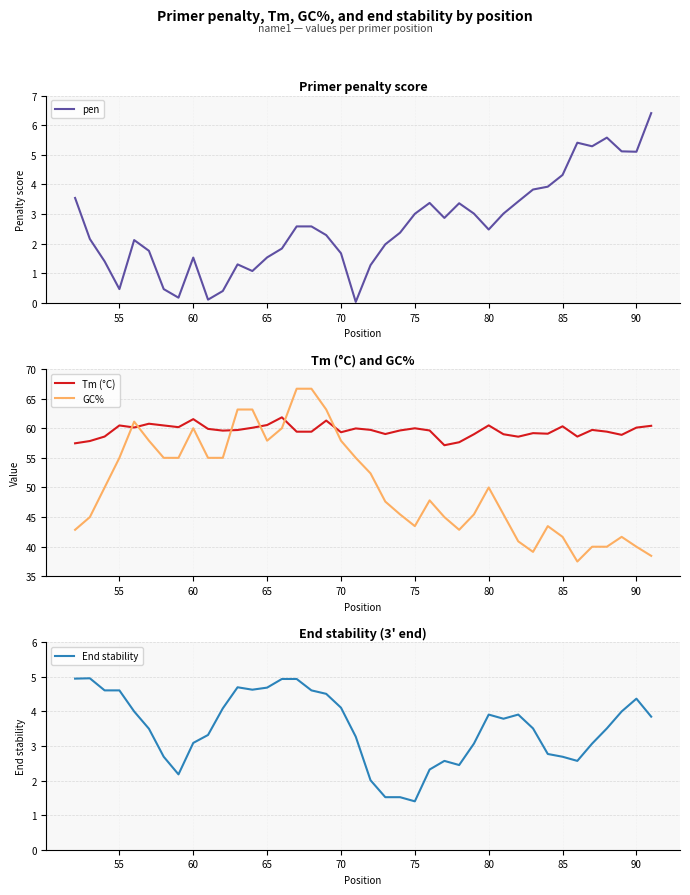

The value of GC% at 80 is 50.0. True or false?

True